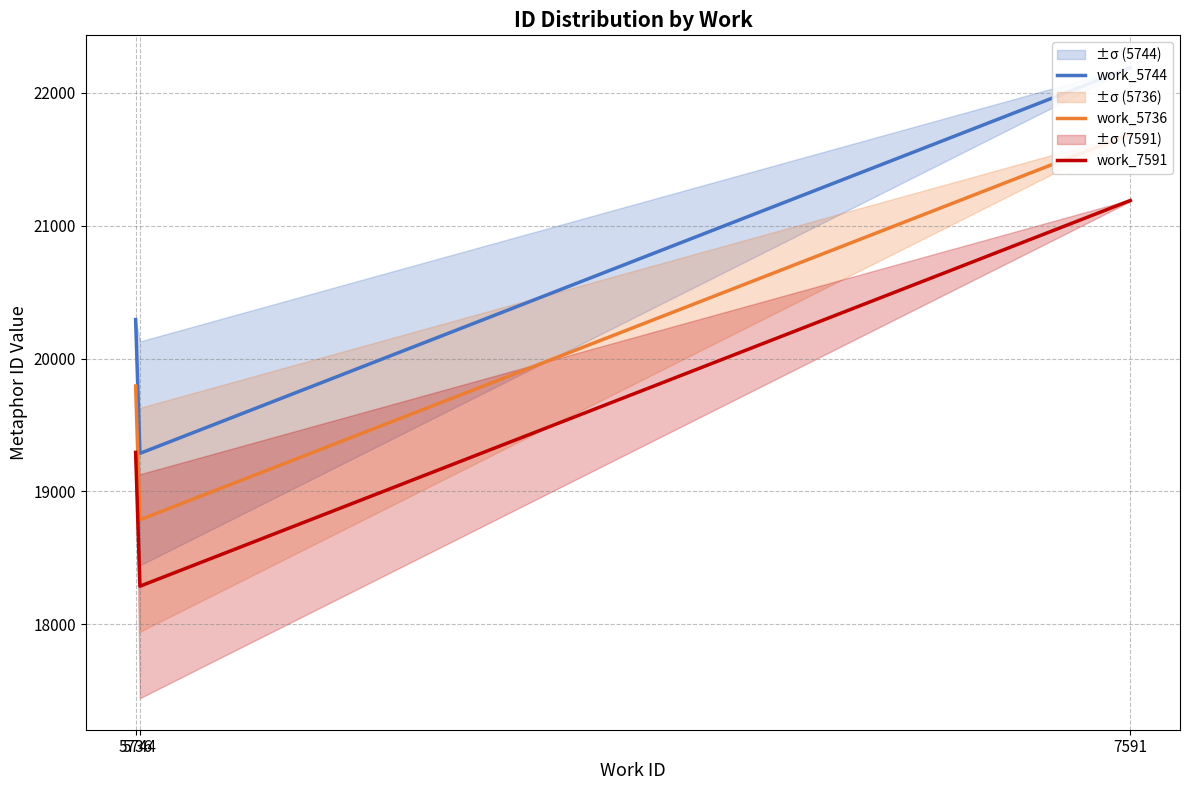

What value does the work_7591 series have at 5744?

18286.0